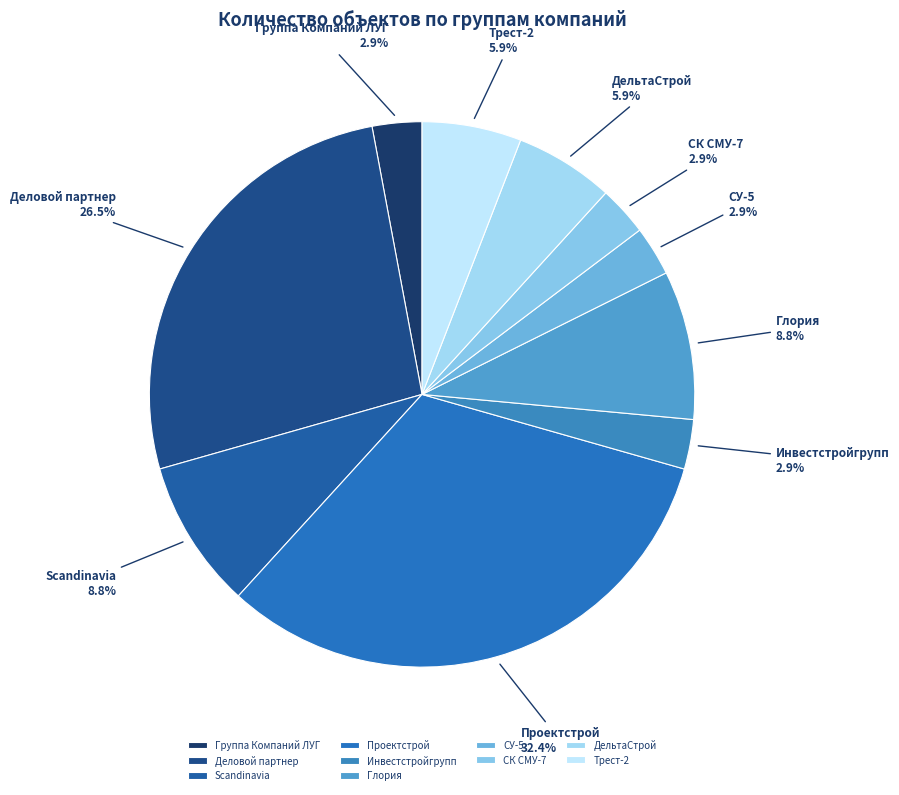

What is the largest slice in the pie chart?

Проектстрой